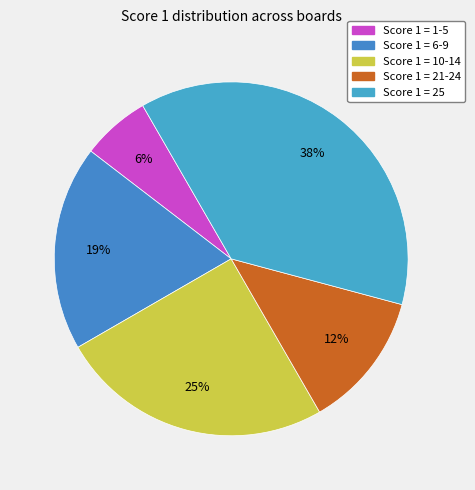

How many slices are in this pie chart?

5